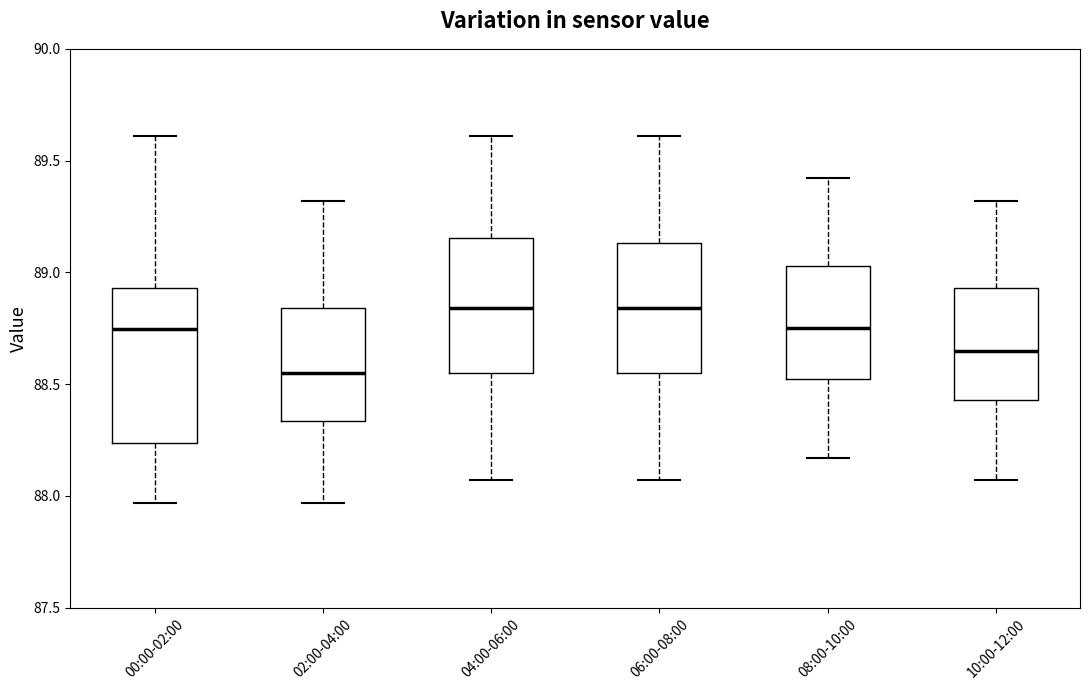

Which box's median line is the lowest?

02:00-04:00